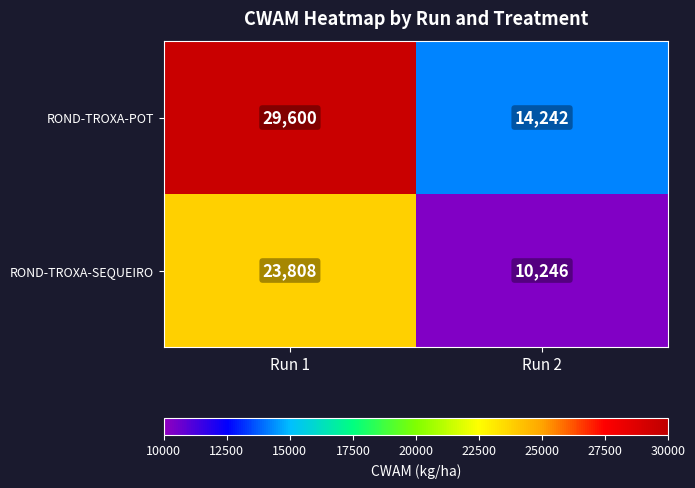

Reading left to right, what are all the values shown in this chart?

ROND-TROXA-POT: 29600	14242
ROND-TROXA-SEQUEIRO: 23808	10246